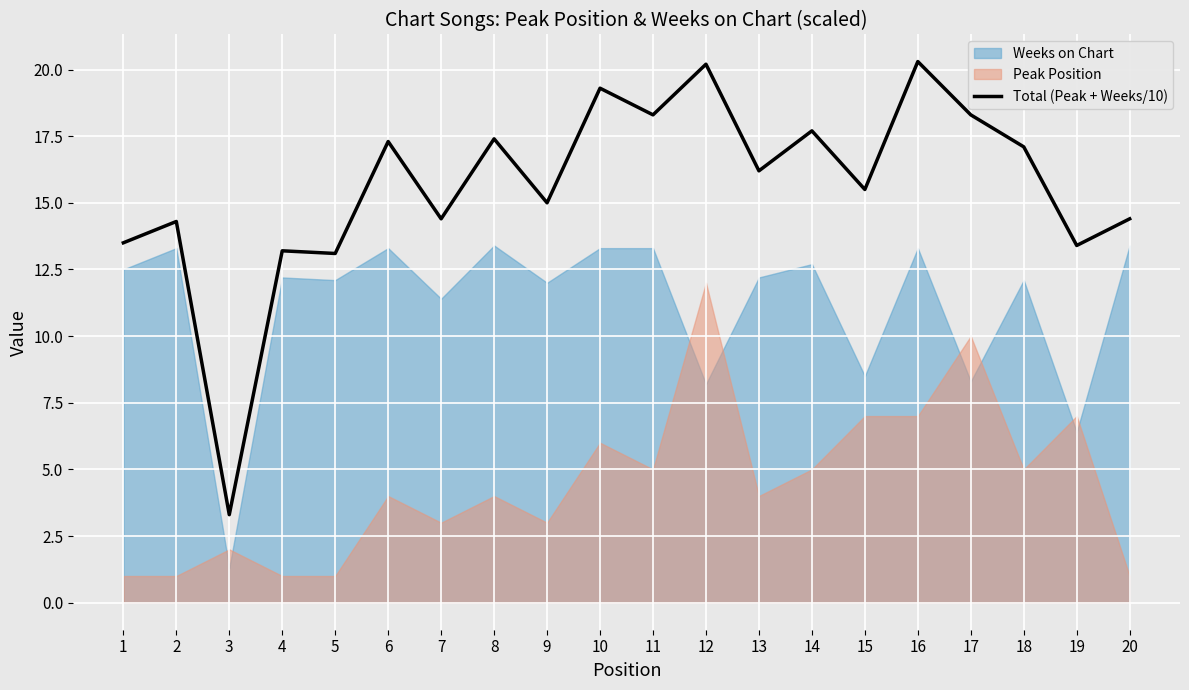

Where is the data nearest to the value 11?

5